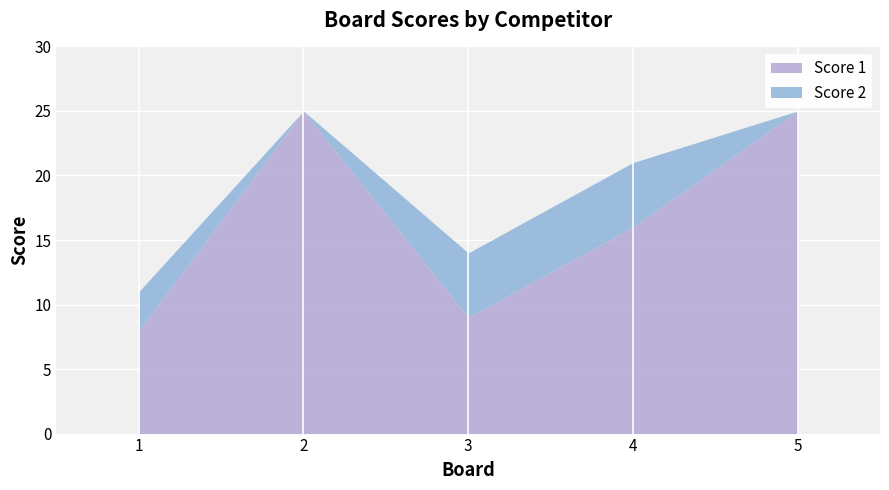

What is the value of the 3rd point from the left?

9